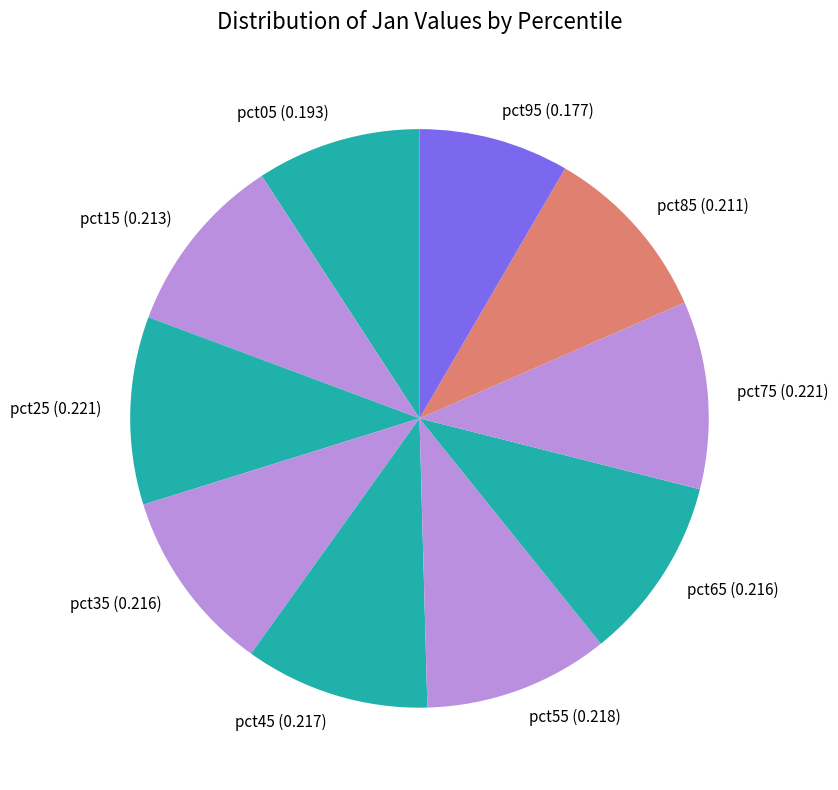

Between pct95 (0.177) and pct65 (0.216), which is larger?

pct65 (0.216)